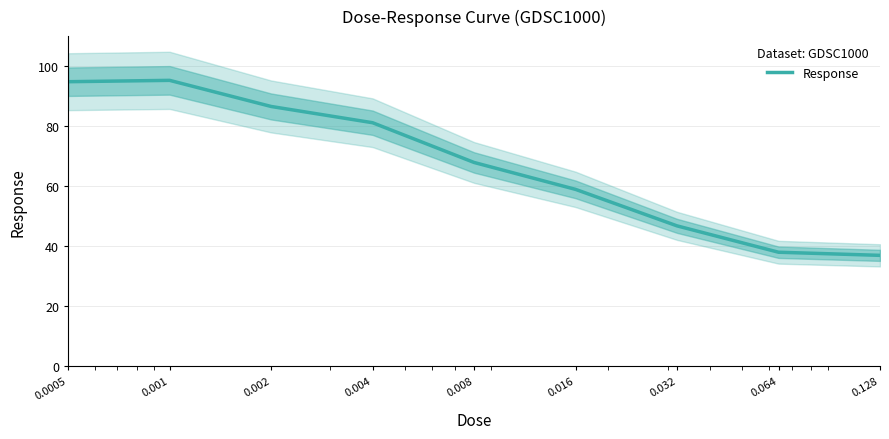

Does the chart display data point markers on the line(s)?

No